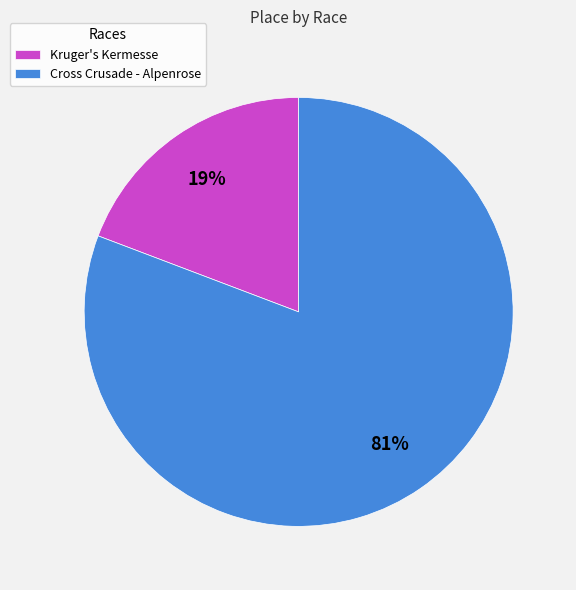

Is it true that Cross Crusade - Alpenrose is 74% of the pie?

False